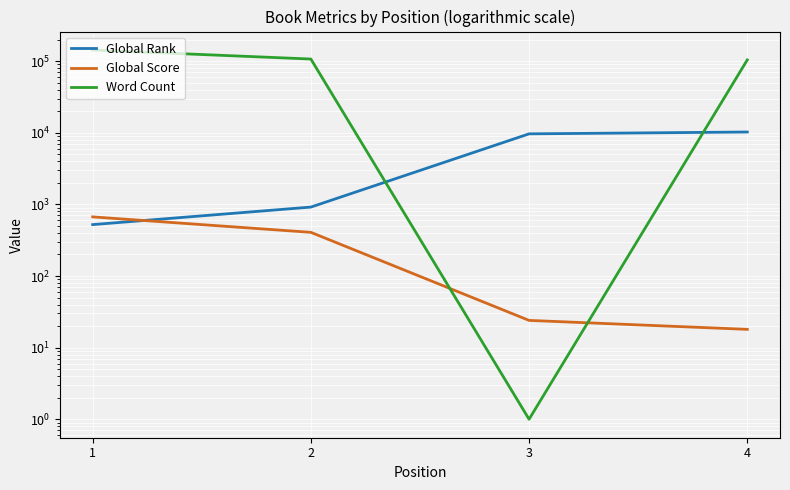

Rank the series by their maximum value, from highest to lowest.

Word Count, Global Rank, Global Score